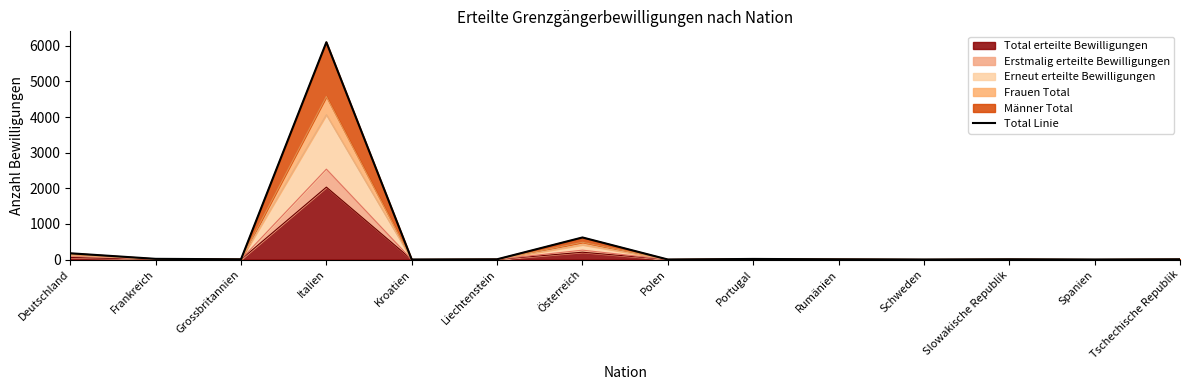

Does the chart have visible grid lines?

No